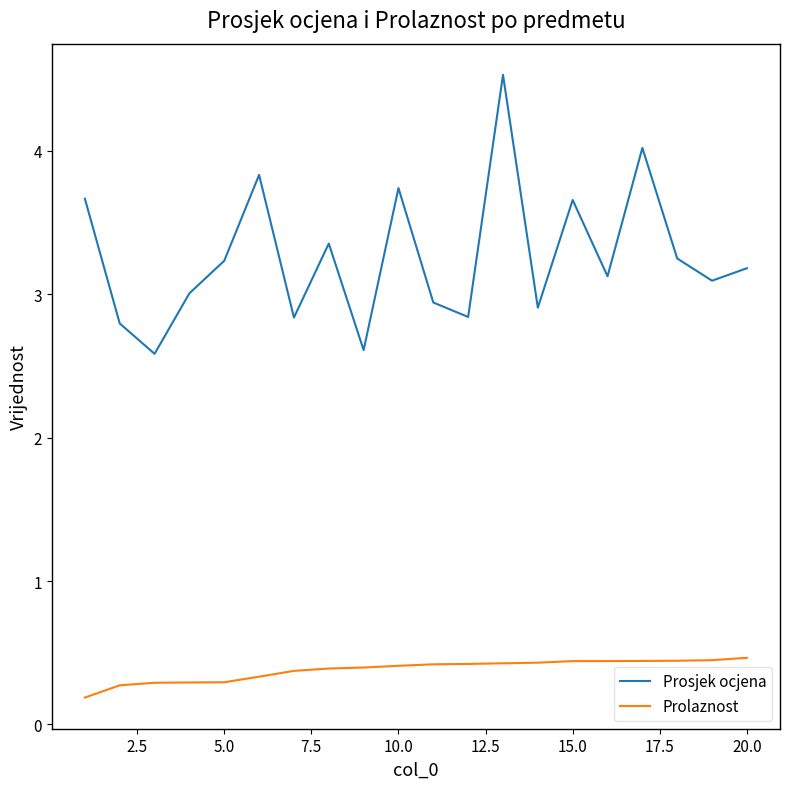

Which series has the largest total across all categories?

Prosjek ocjena